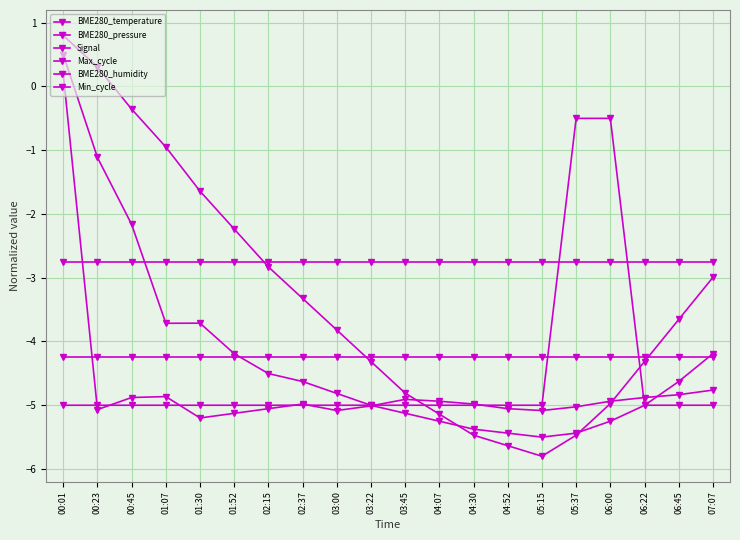

True or false: BME280_humidity and Min_cycle cross at least once.

False